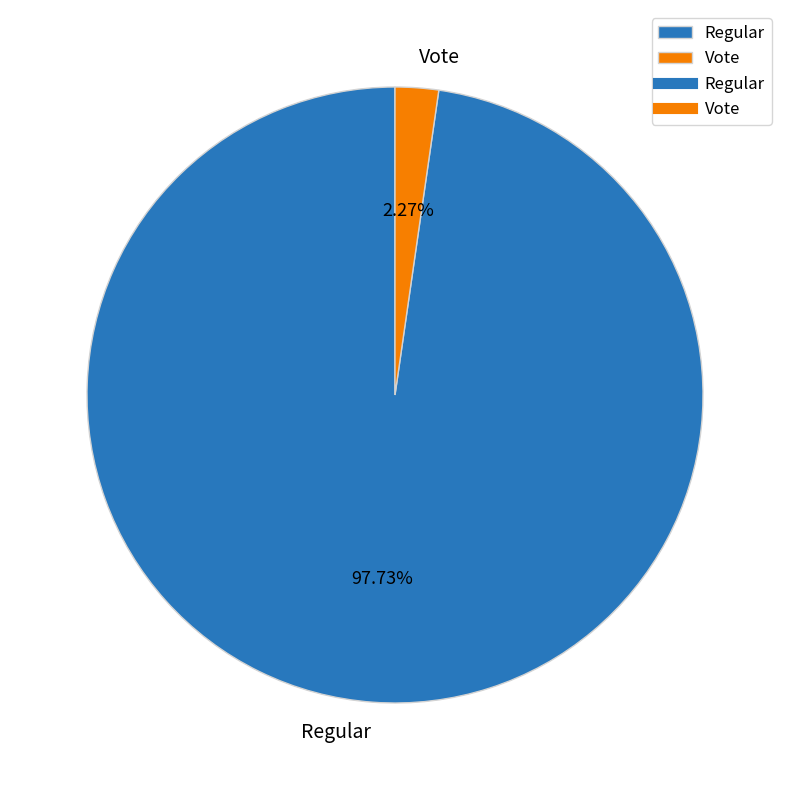

Is there any slice that represents more than half of the pie?

Yes